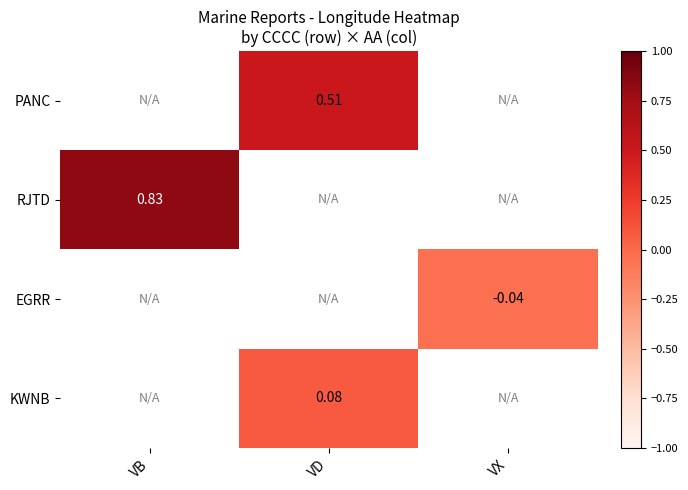

Which label corresponds to the largest value in the chart?

VB